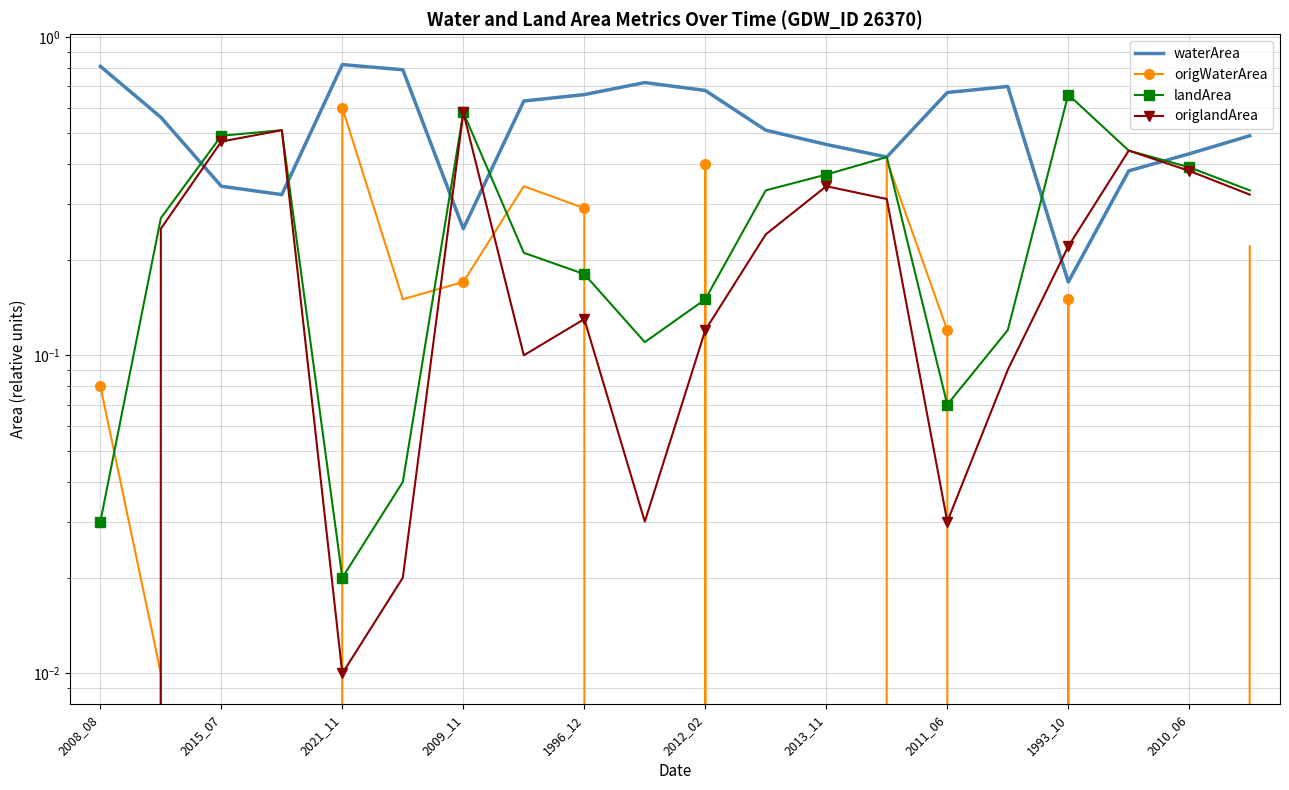

What is the sum of all landArea values?

5.7